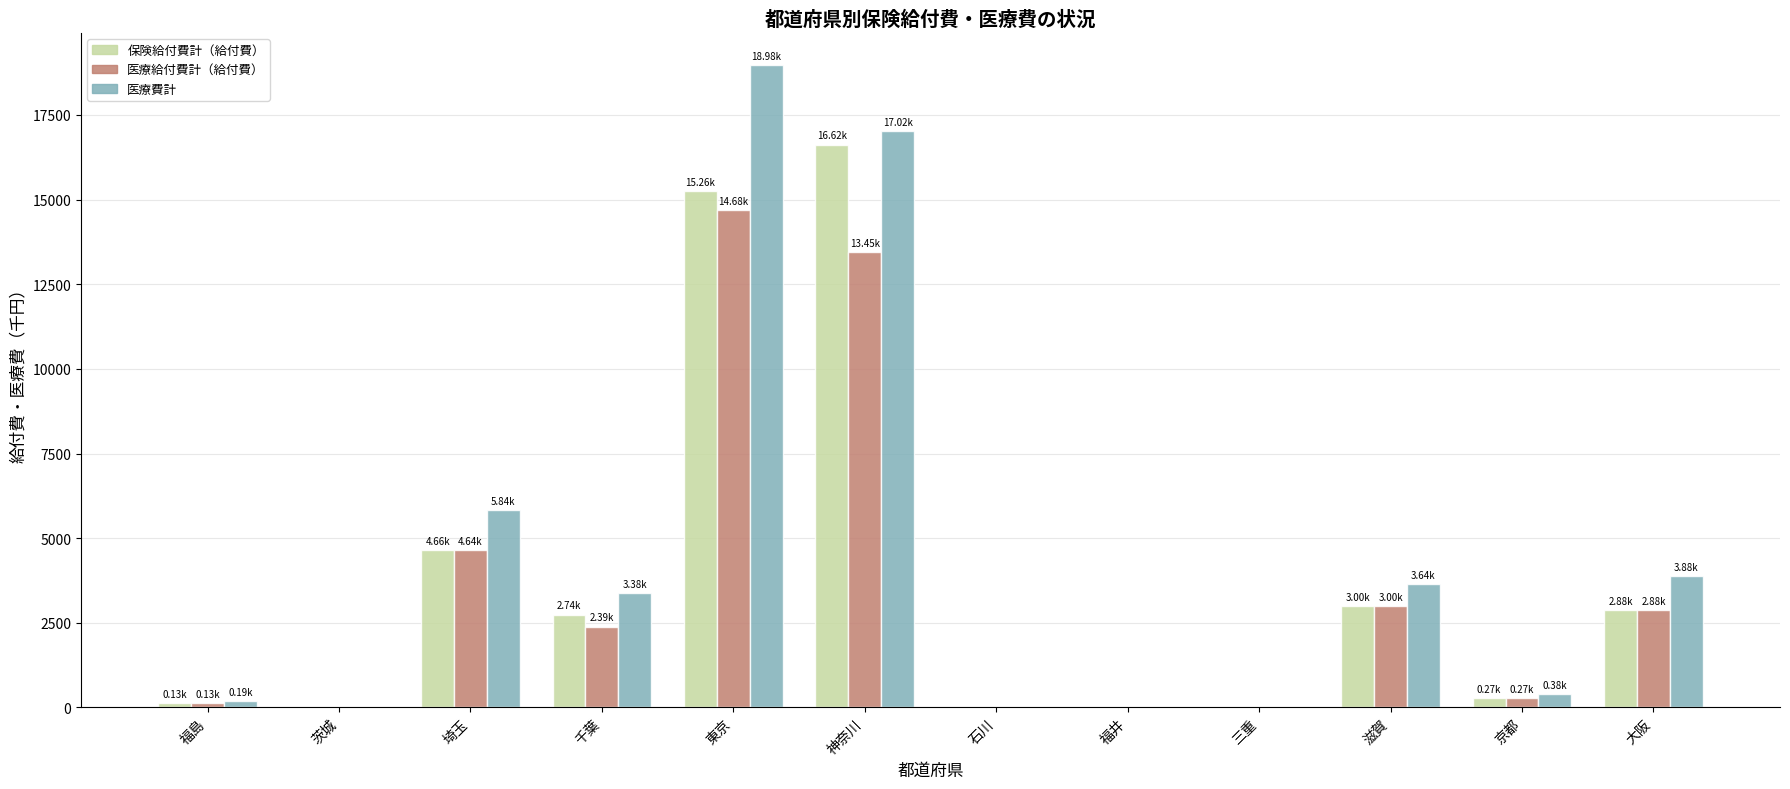

Between 東京 and 福井, which series saw the biggest shift?

医療費計